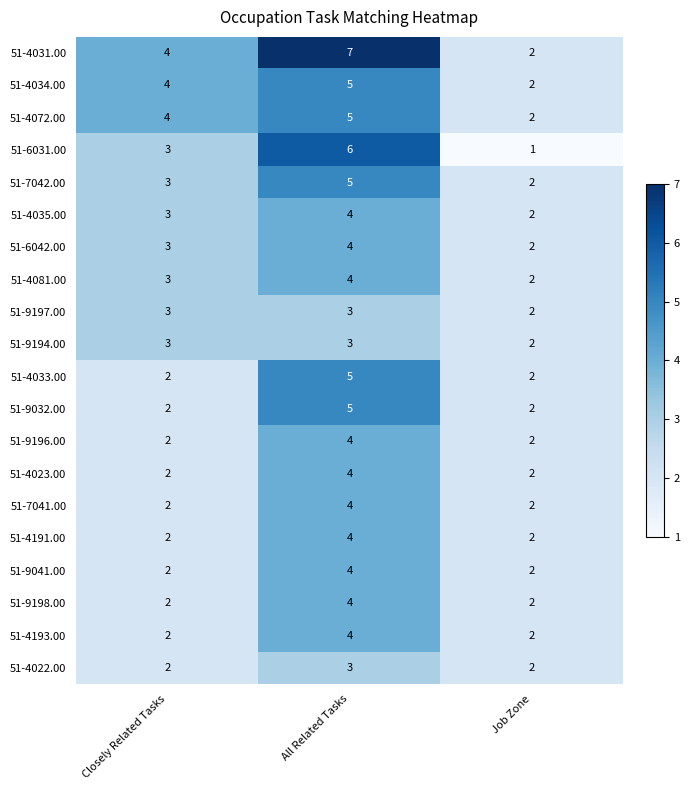

How many data points does each series have?

3